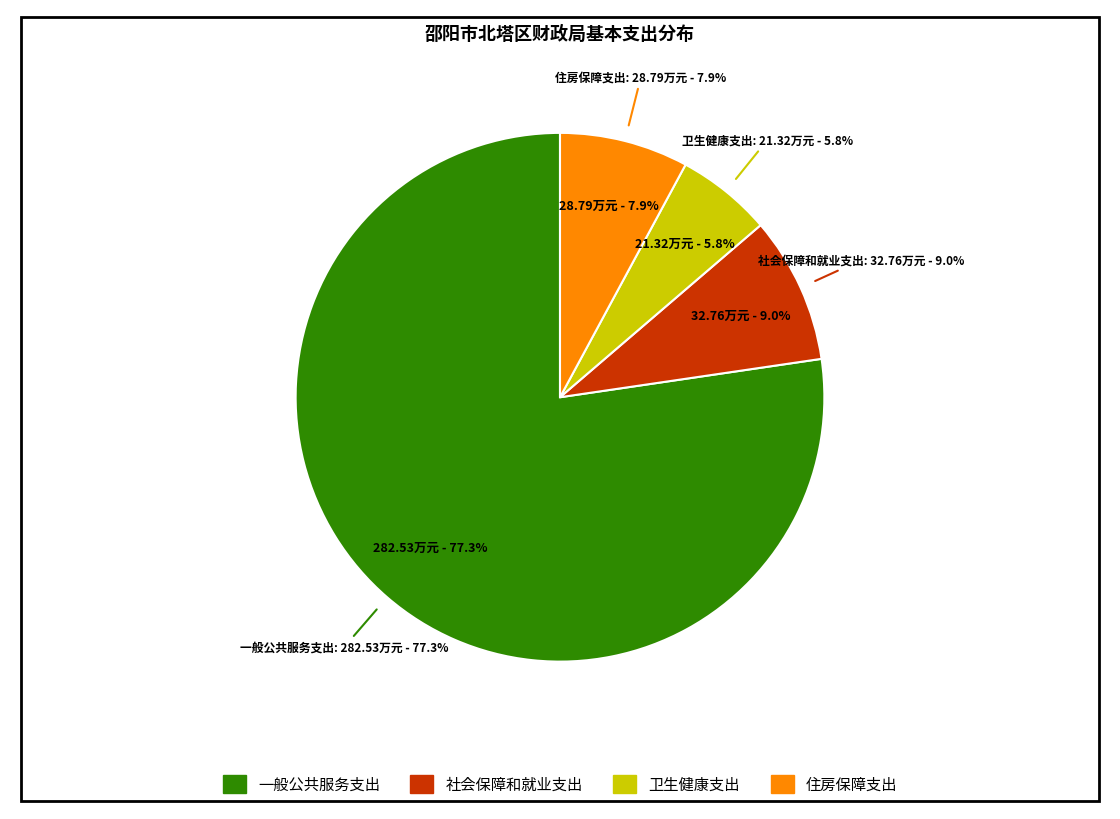

The 社会保障和就业支出 slice represents 21% of the pie. True or false?

False